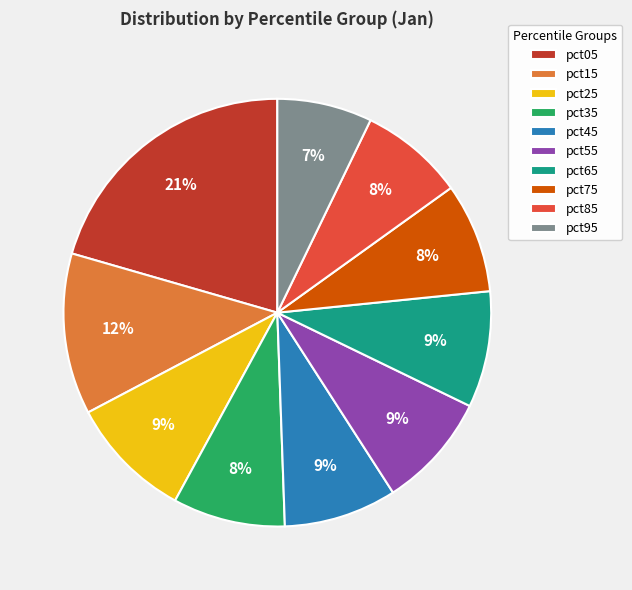

To the nearest percent, what is the difference between the pct75 and pct25 slice percentages?

1%